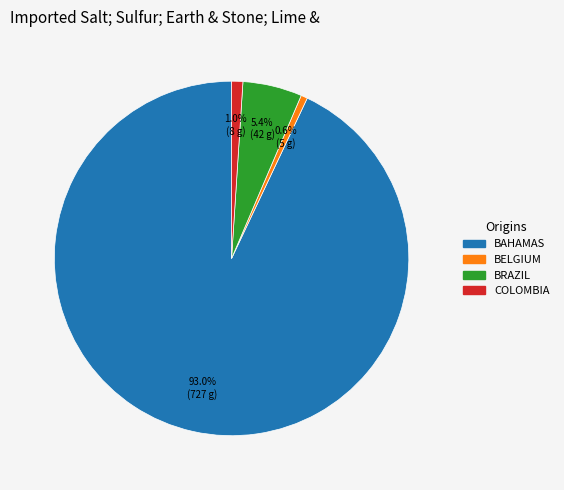

Is there a majority slice in this chart?

Yes